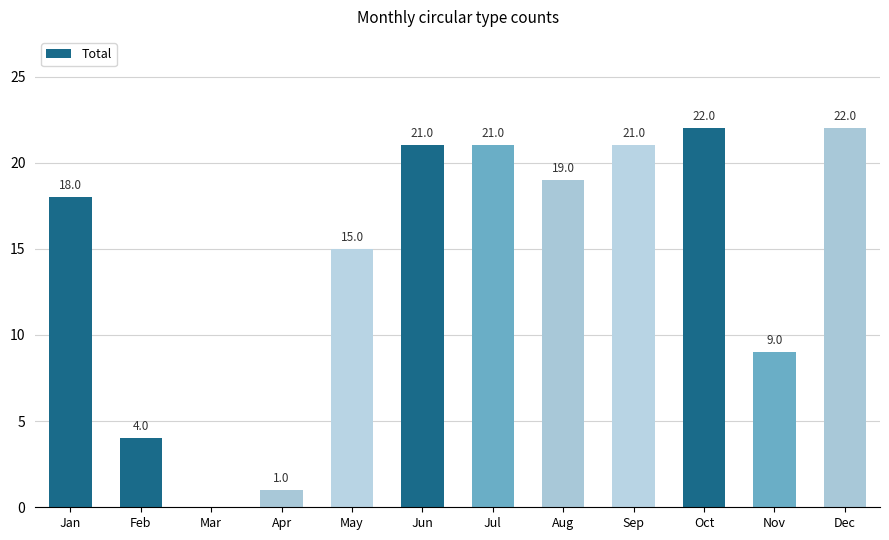

Read the value at Jun.

21